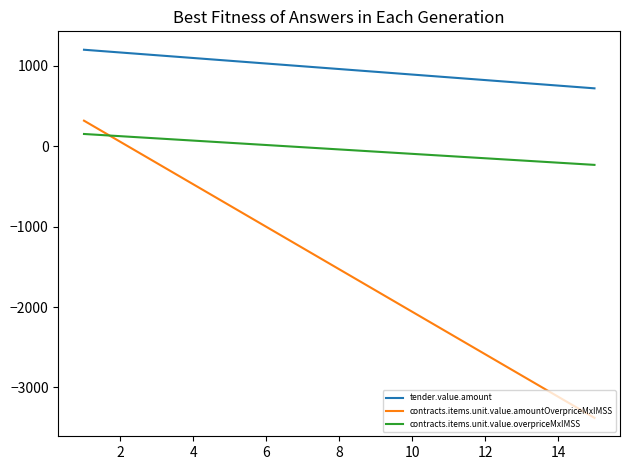

What are all the series names shown in the legend?

tender.value.amount, contracts.items.unit.value.amountOverpriceMxIMSS, contracts.items.unit.value.overpriceMxIMSS